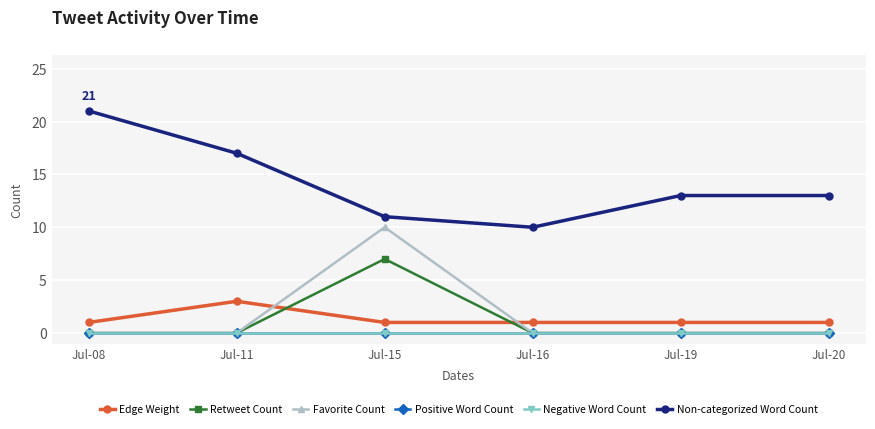

Is this an area chart (filled region under the line)?

No